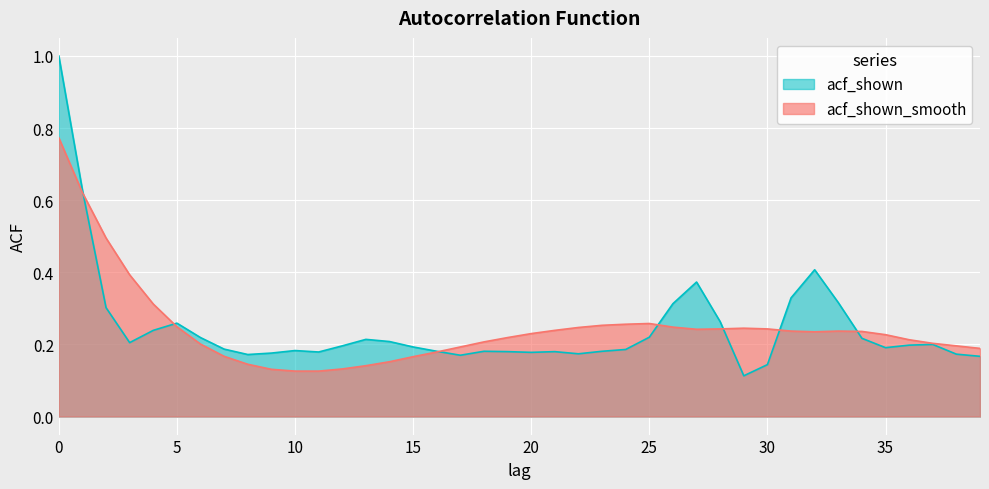

Is the value of acf_shown_smooth at 10 greater than the value of acf_shown at 11?

No